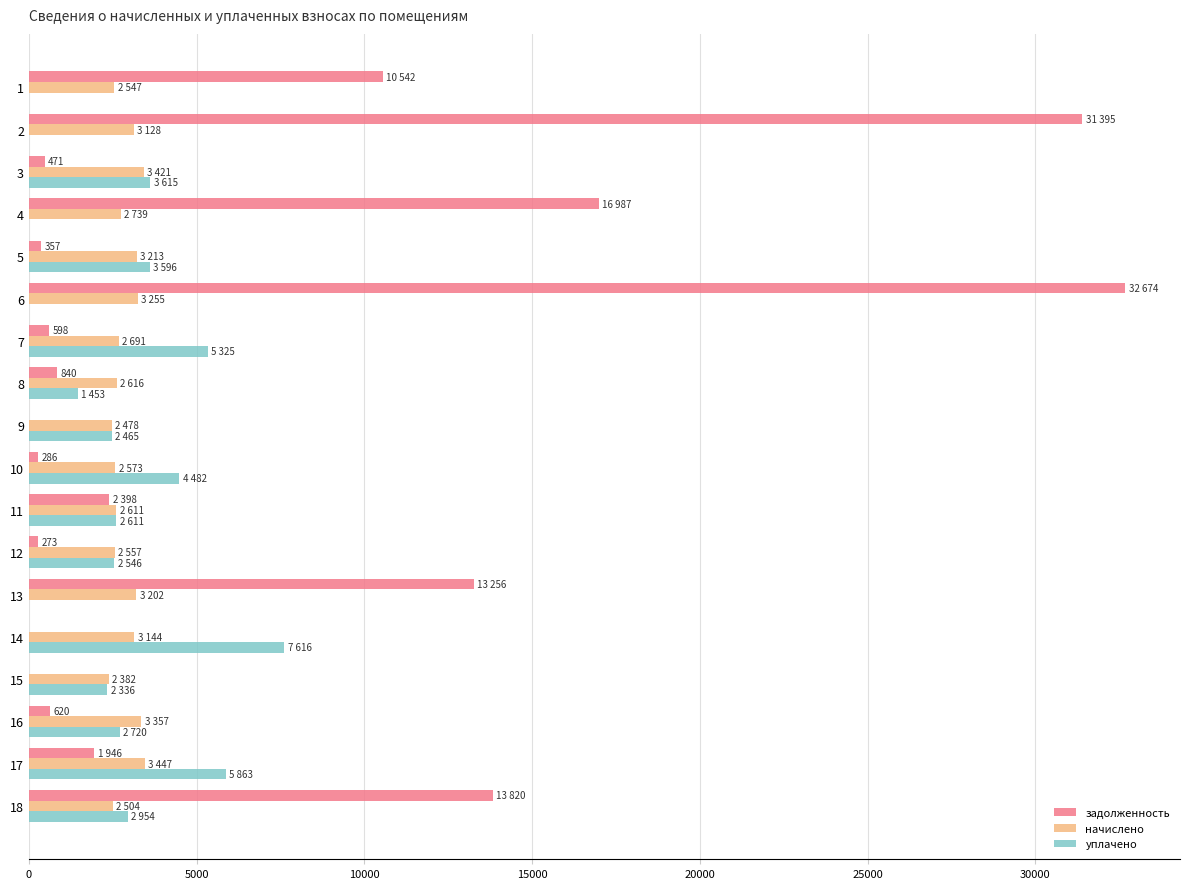

What is the highest value of the задолженность series?

32673.8